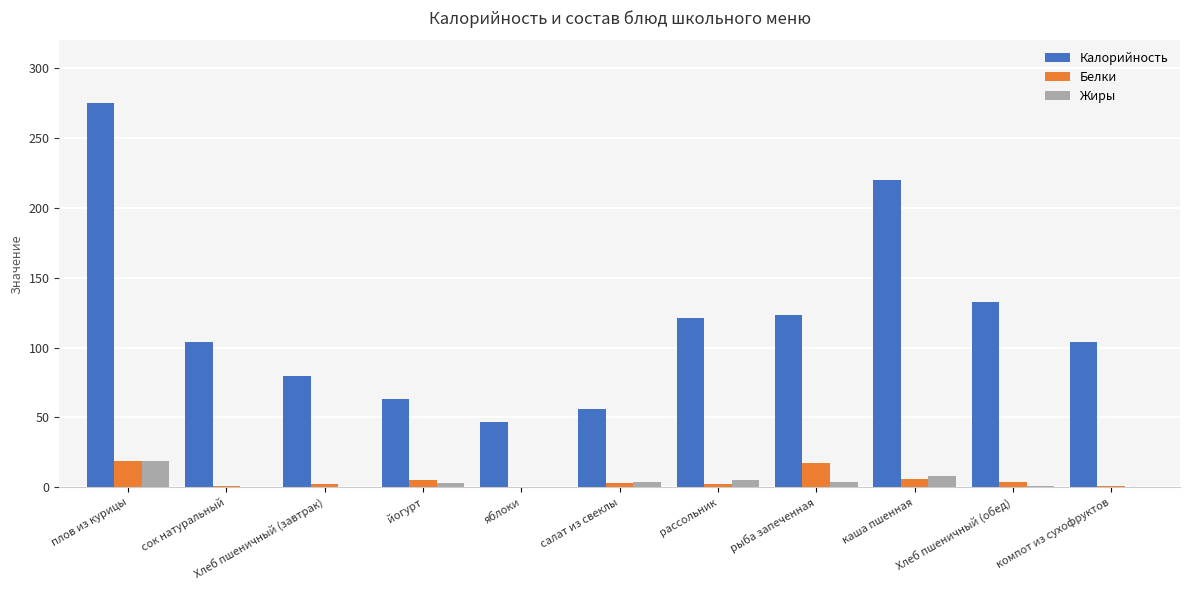

What is the total value across all series at плов из курицы?

313